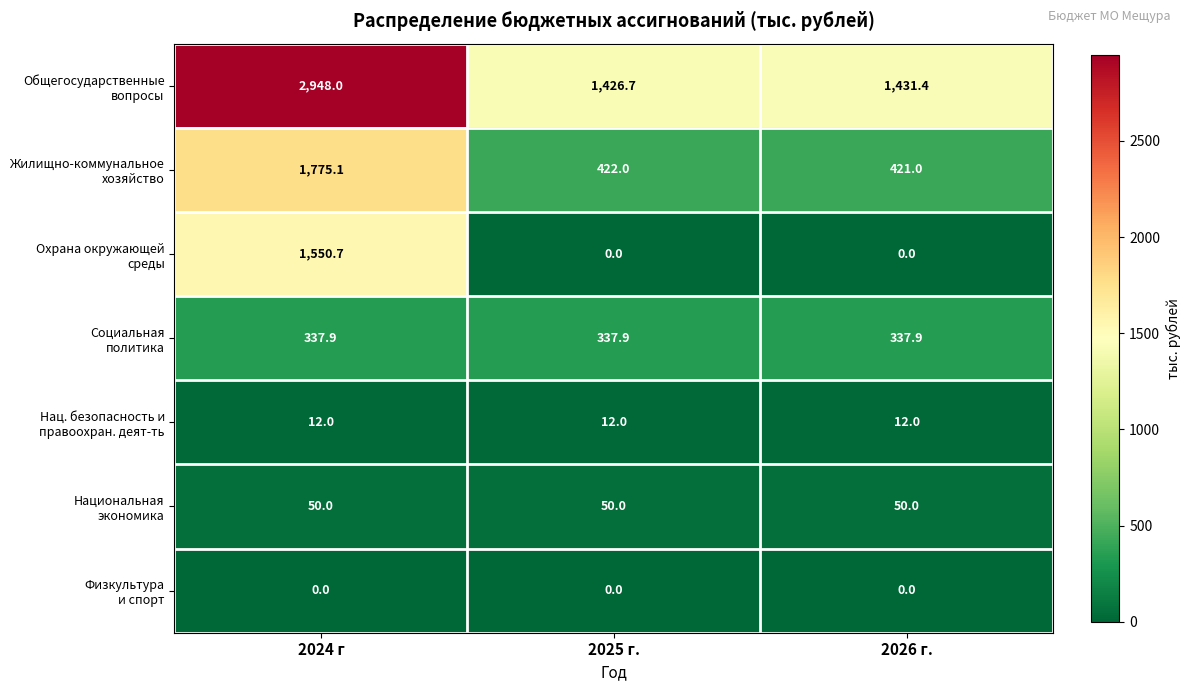

What is the total value across all series at 2026 г.?

2252.3